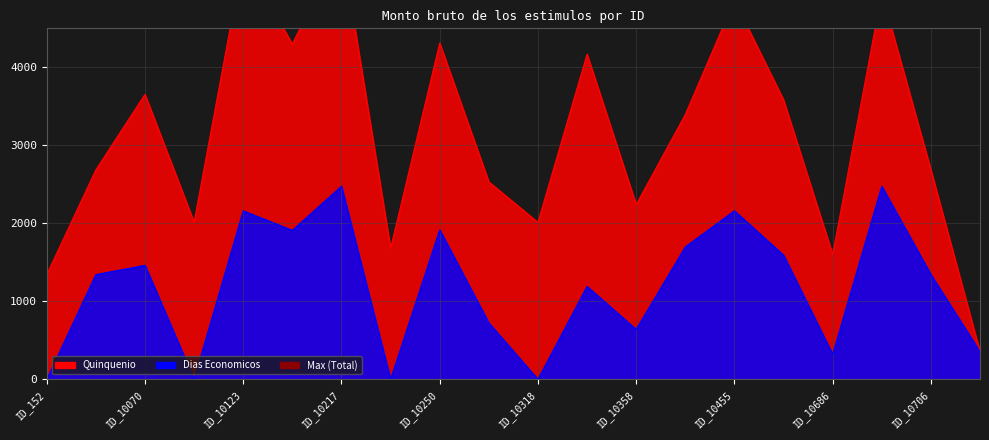

What is the sum of all values?

23763.3